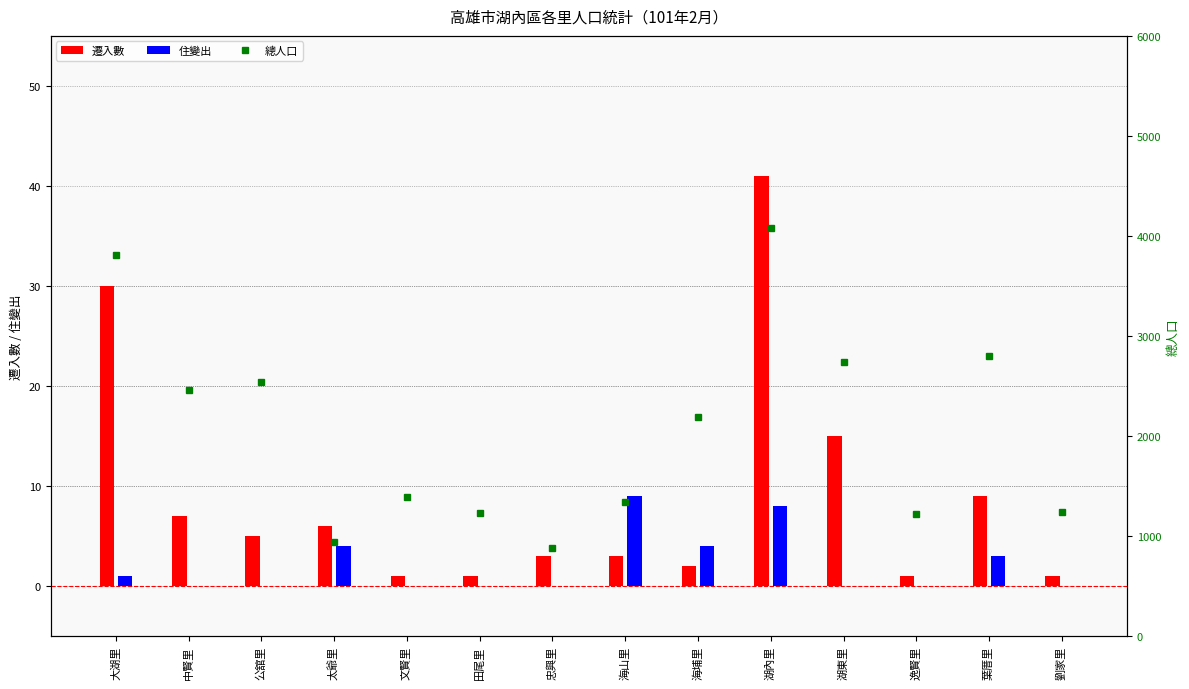

At which label is 遷入數 closest to 21?

湖東里